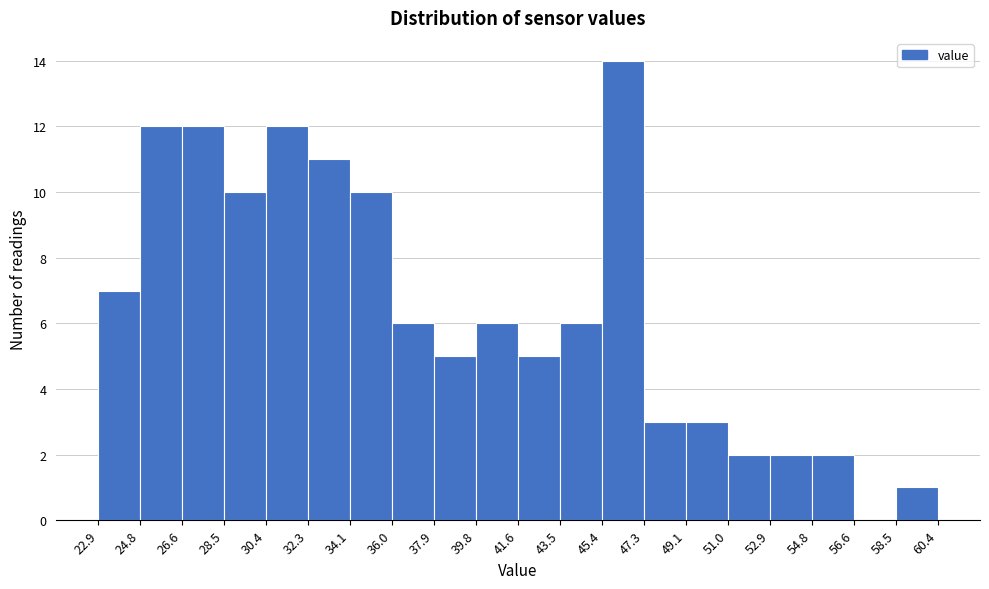

What is the height of the bar covering 32.3 to 34.1 on the x-axis? The values are not printed on the chart, so give them approximately, as read against the axis.

11